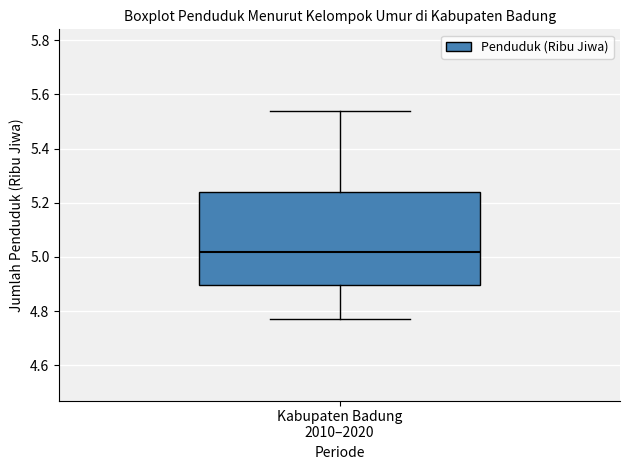

Transcribe this box plot: give where the median line is, the range the box spans, and where the two whiskers end, as read against the y-axis. The values are not printed on the chart, so give them approximately, as read against the axis.

median 5.02, box 4.90 to 5.24, whiskers 4.78 to 5.54